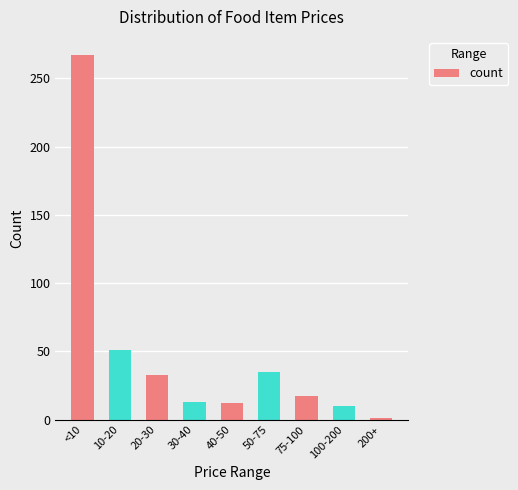

Is it true that the value at 50-75 is 35?

True